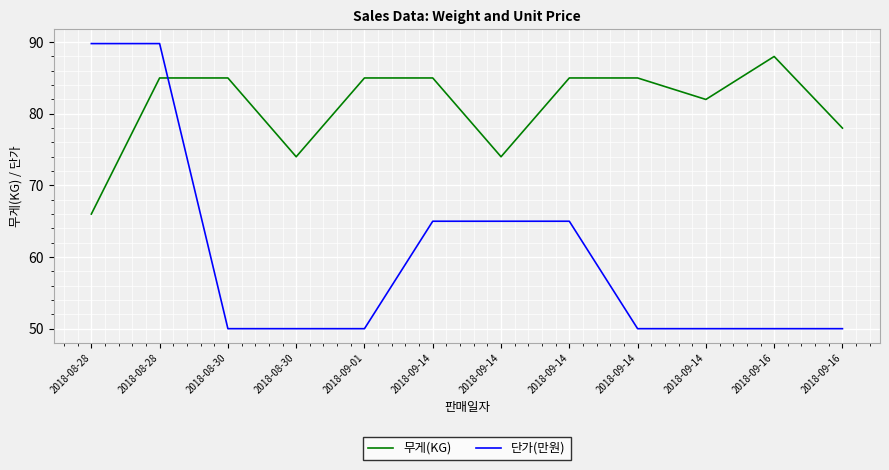

Which series has the largest total across all categories?

무게(KG)